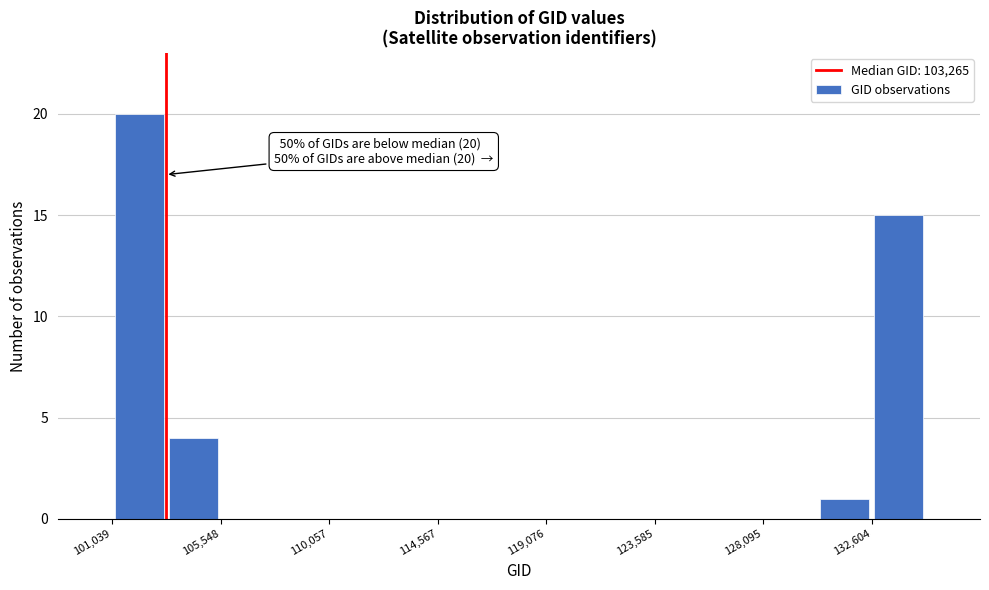

Over which range of the x-axis is the bar tallest?

101000 to 103500